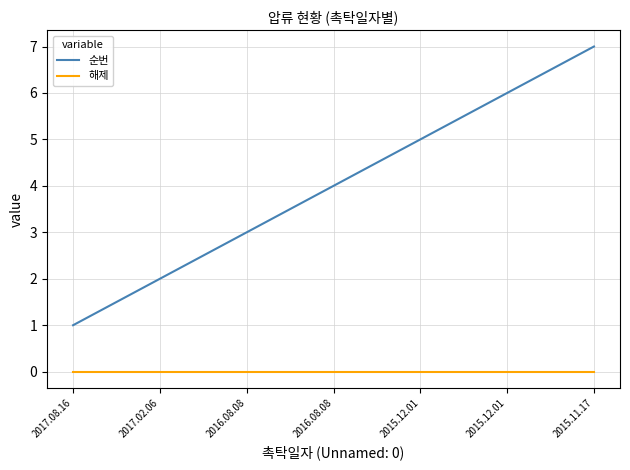

Which series has the largest range (max minus min)?

순번